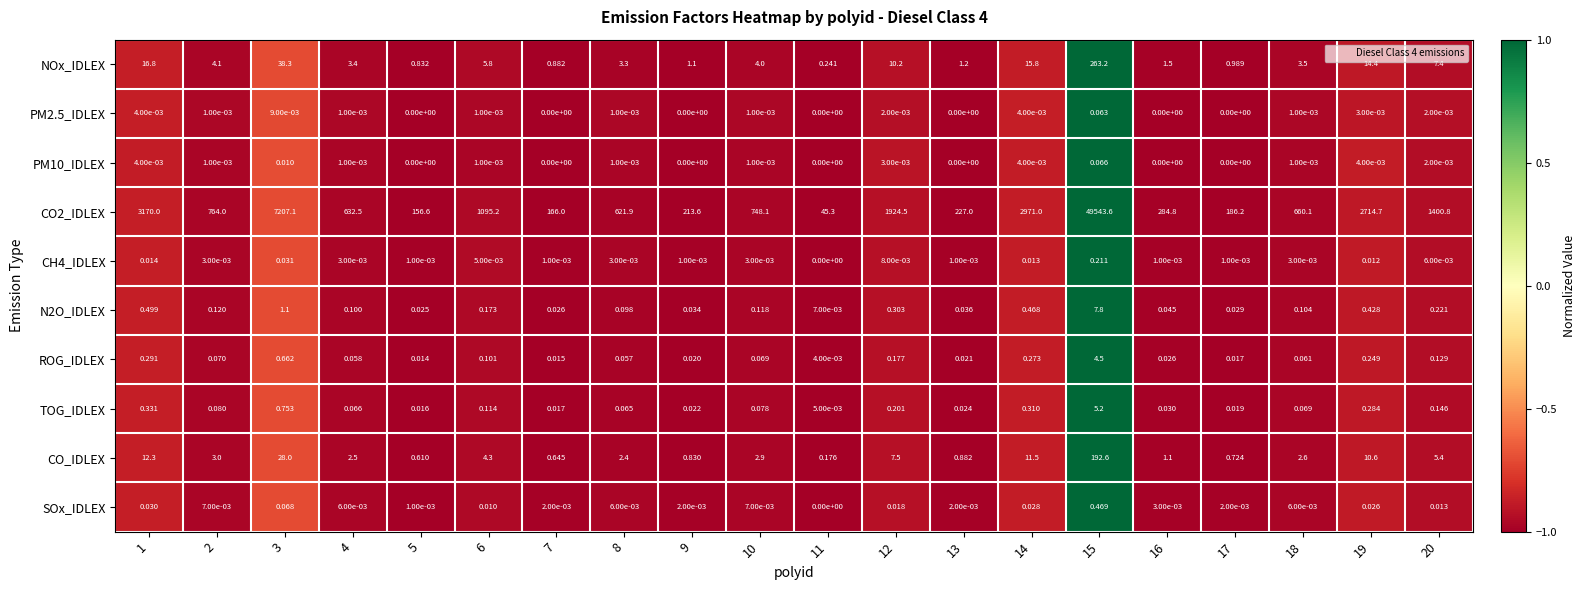

What is the total value across all series at 11?

45.7